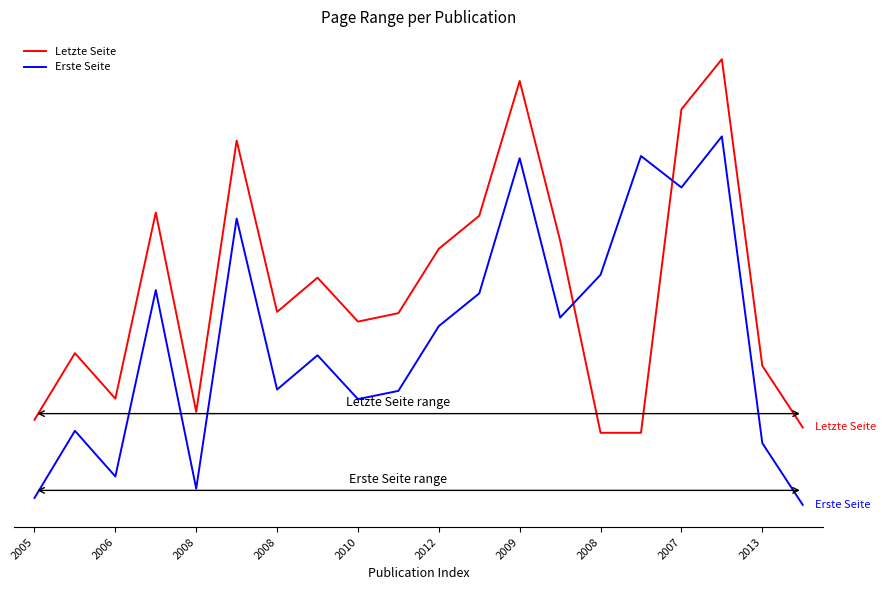

How many intersections are there between Letzte Seite and Erste Seite?

2